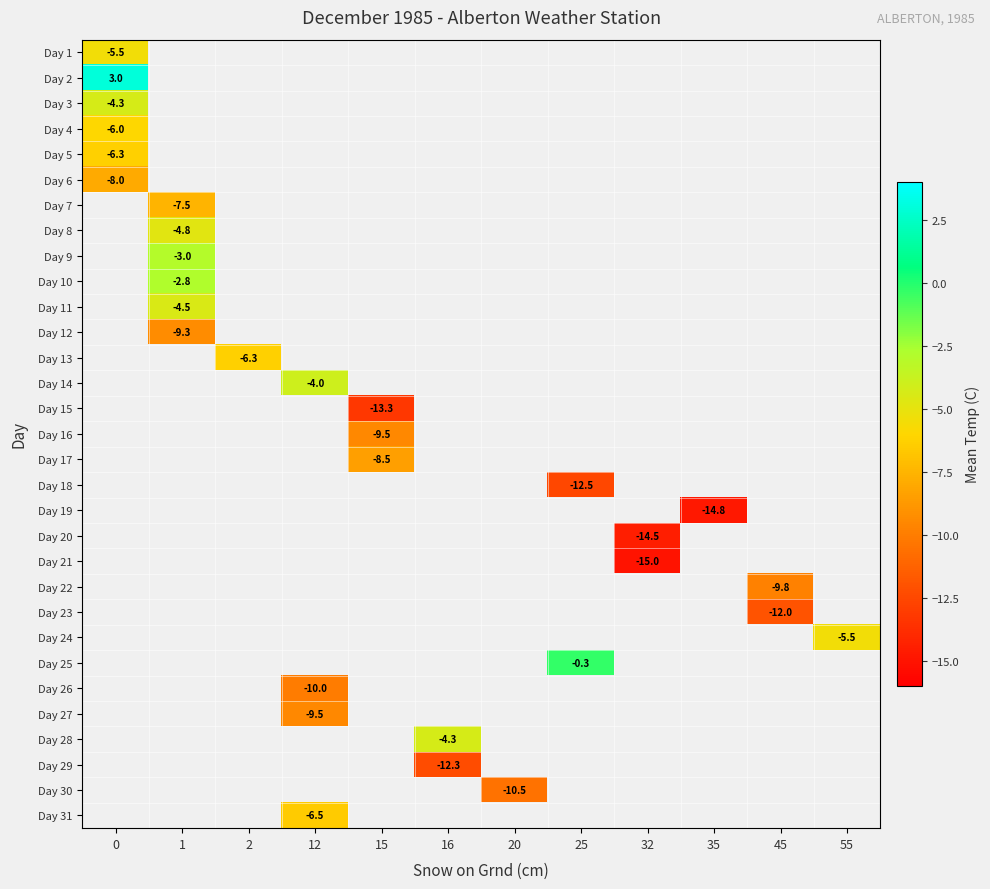

How many negative values does the Day 29 series have?

1